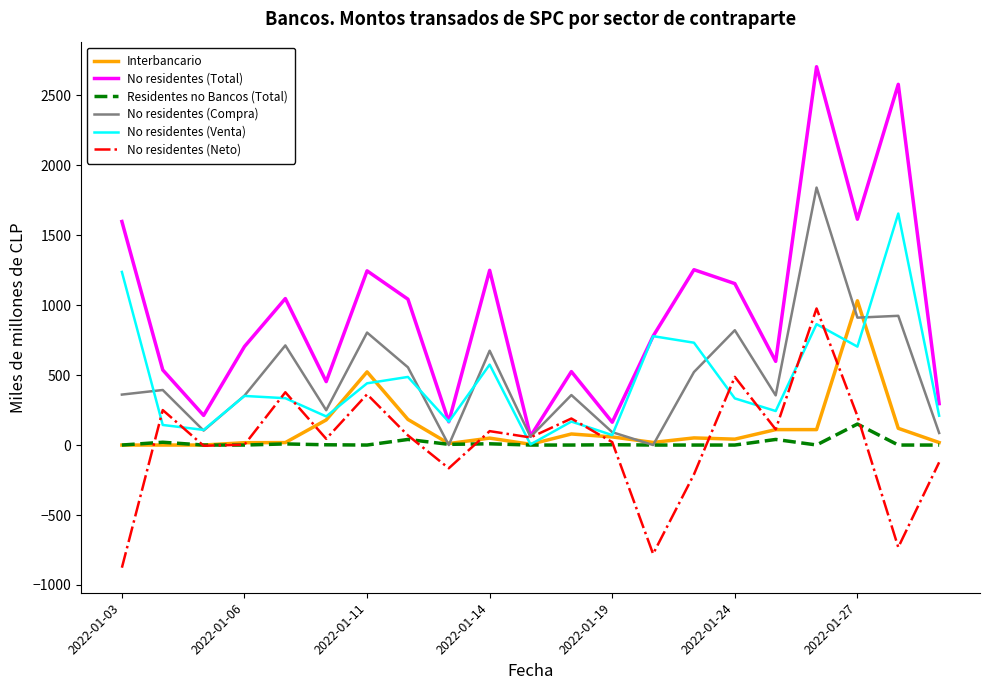

Which series has the largest total across all categories?

No residentes (Total)